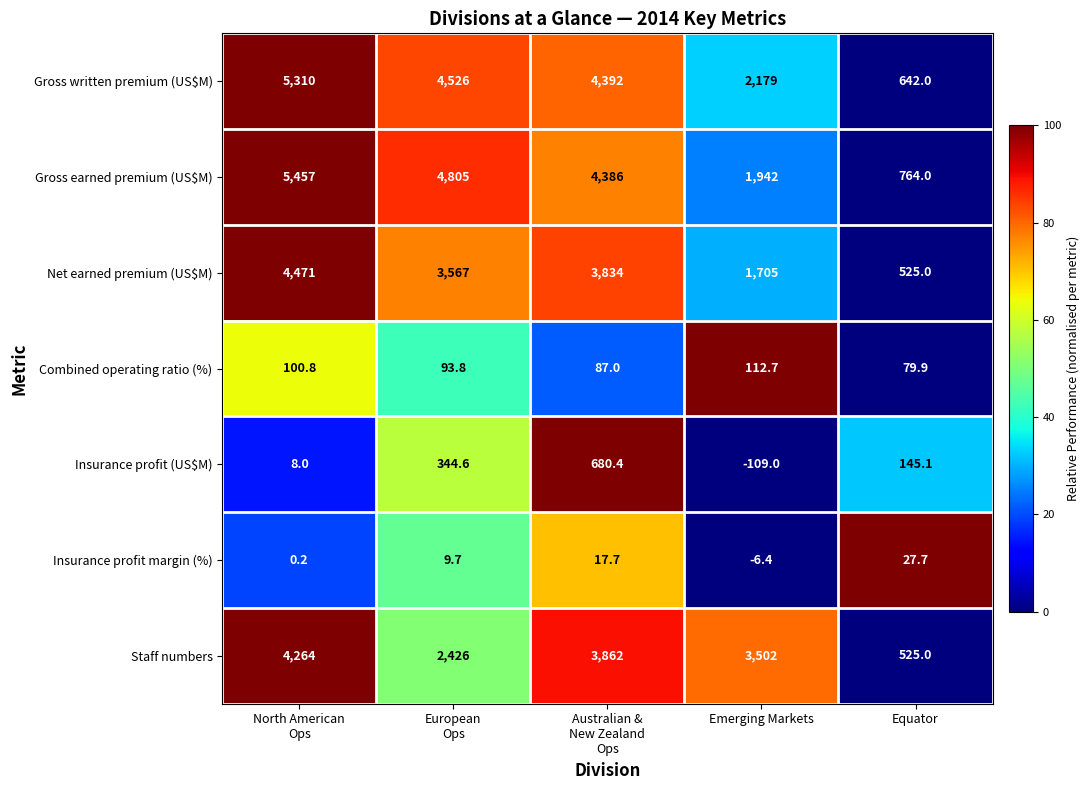

At which label does Combined operating ratio (%) reach its peak?

Emerging Markets